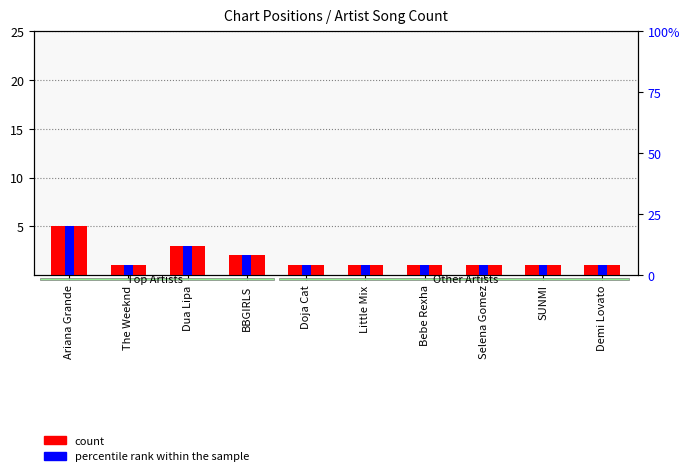

What is the sum of the count values at BBGIRLS and SUNMI?

3